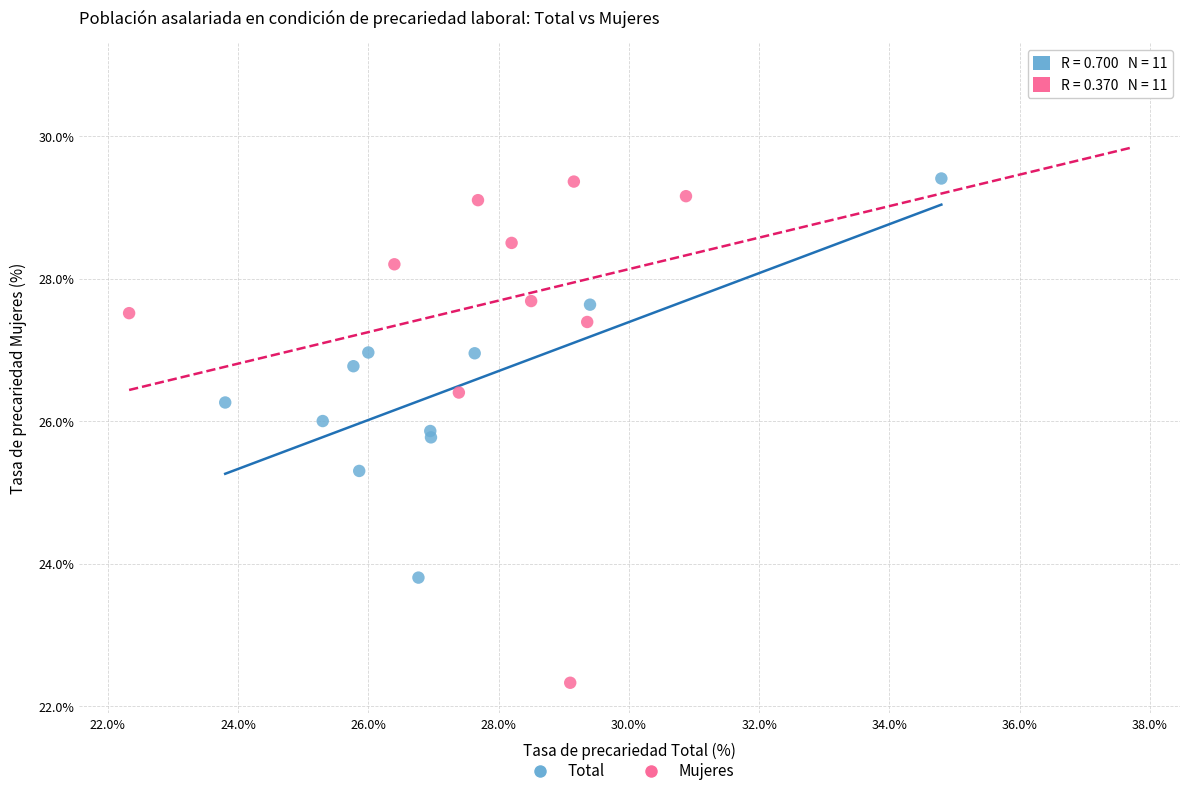

Which series has the largest Y range (max minus min)?

Mujeres